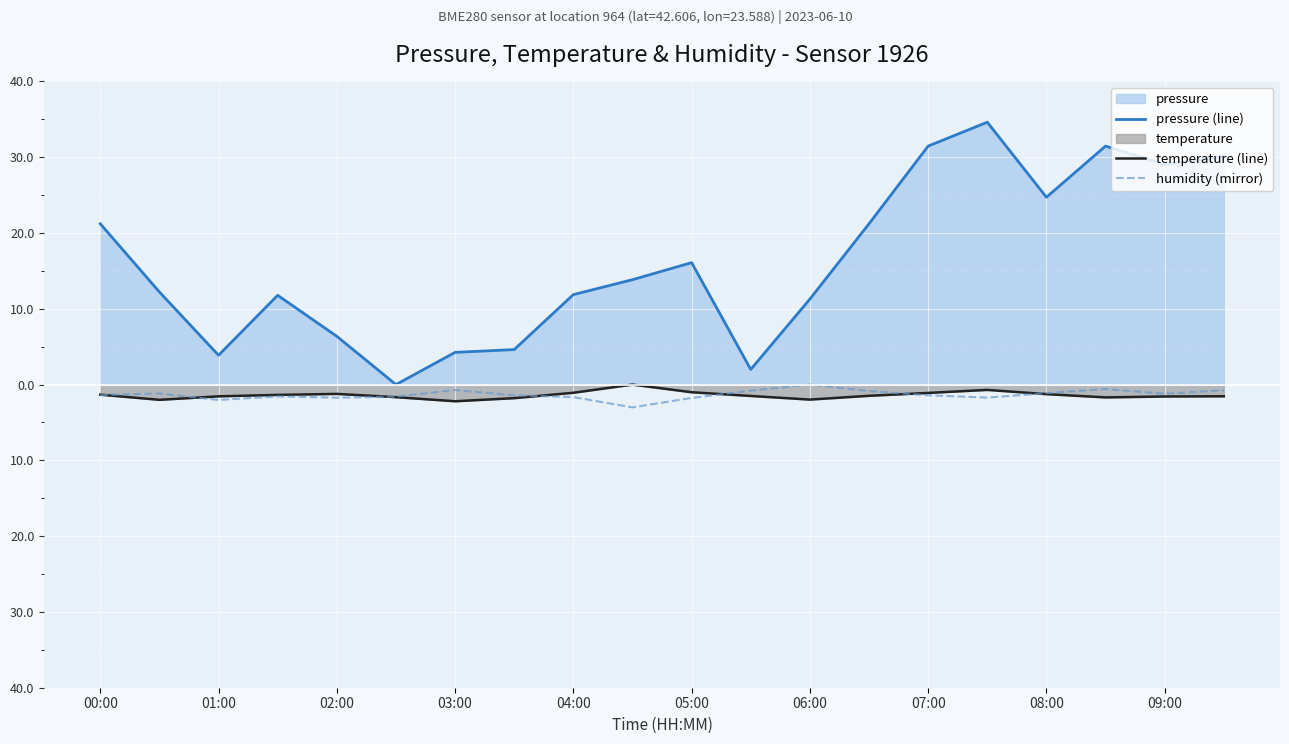

True or false: humidity (mirror) has more than 2 points higher than both neighbors.

True